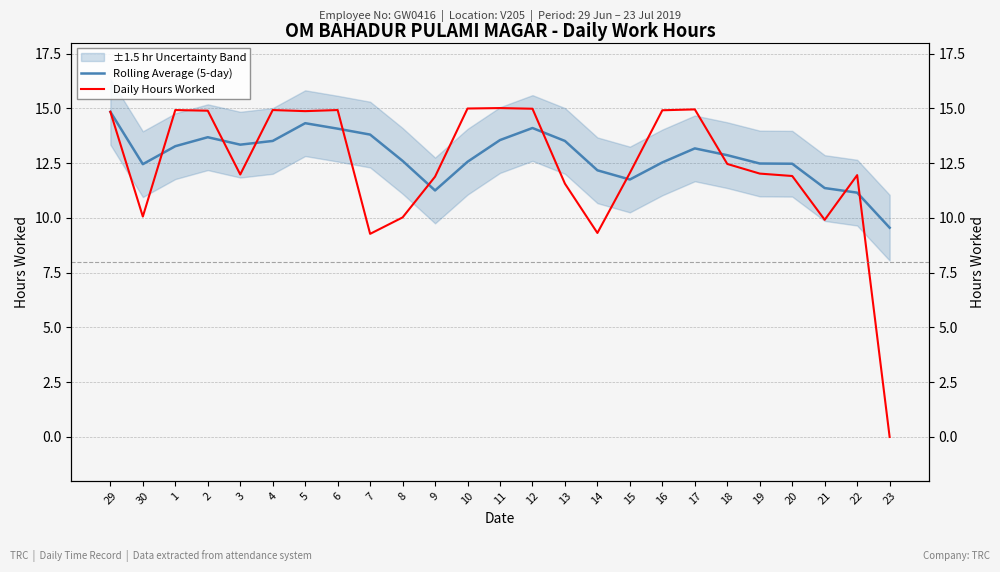

At how many categories does at least one series exceed 5?

25